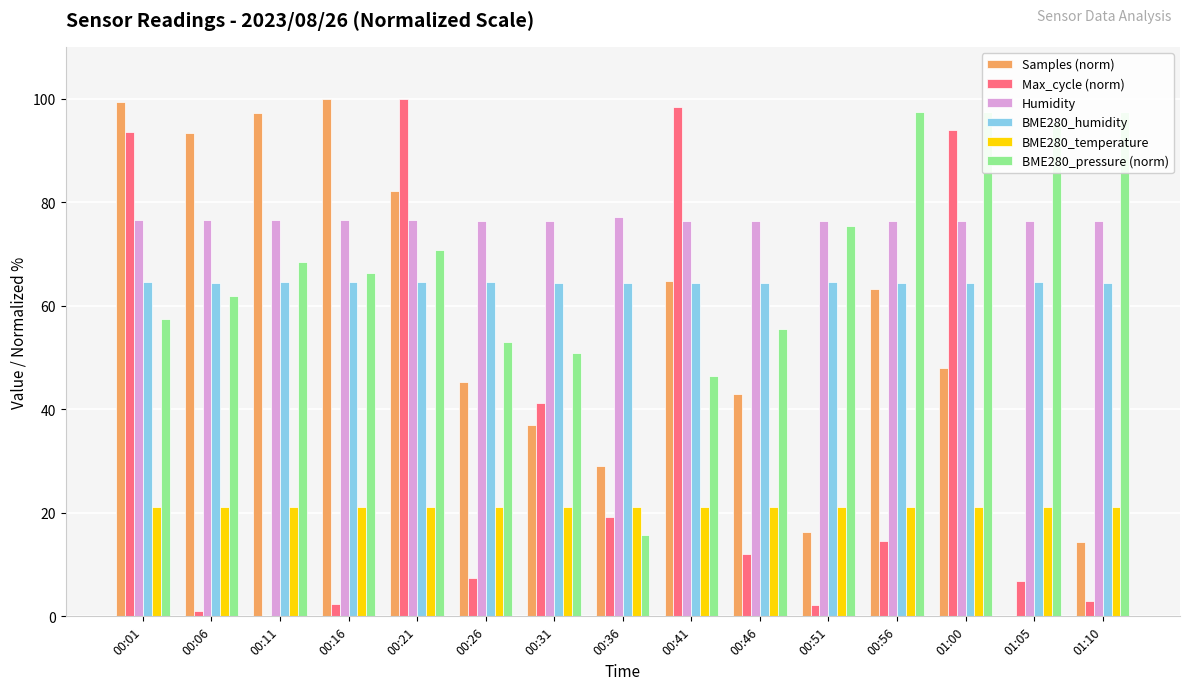

Which series has the largest total across all categories?

Humidity